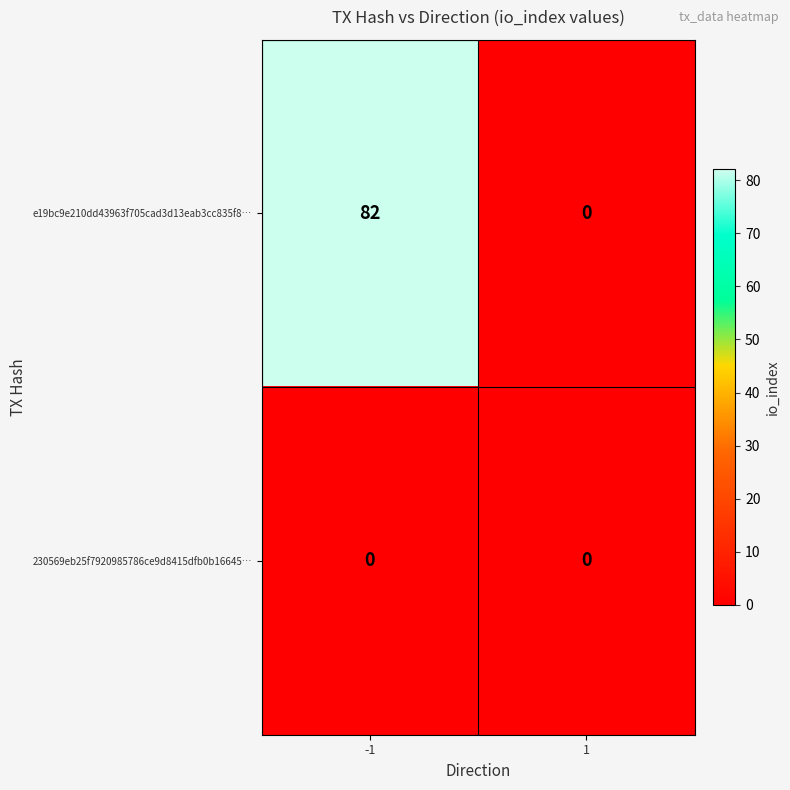

Reading right to left, what are all the values shown in this chart?

e19bc9e210dd43963f705cad3d13eab3cc835f8…: 1=0	-1=82
230569eb25f7920985786ce9d8415dfb0b16645…: 1=0	-1=0